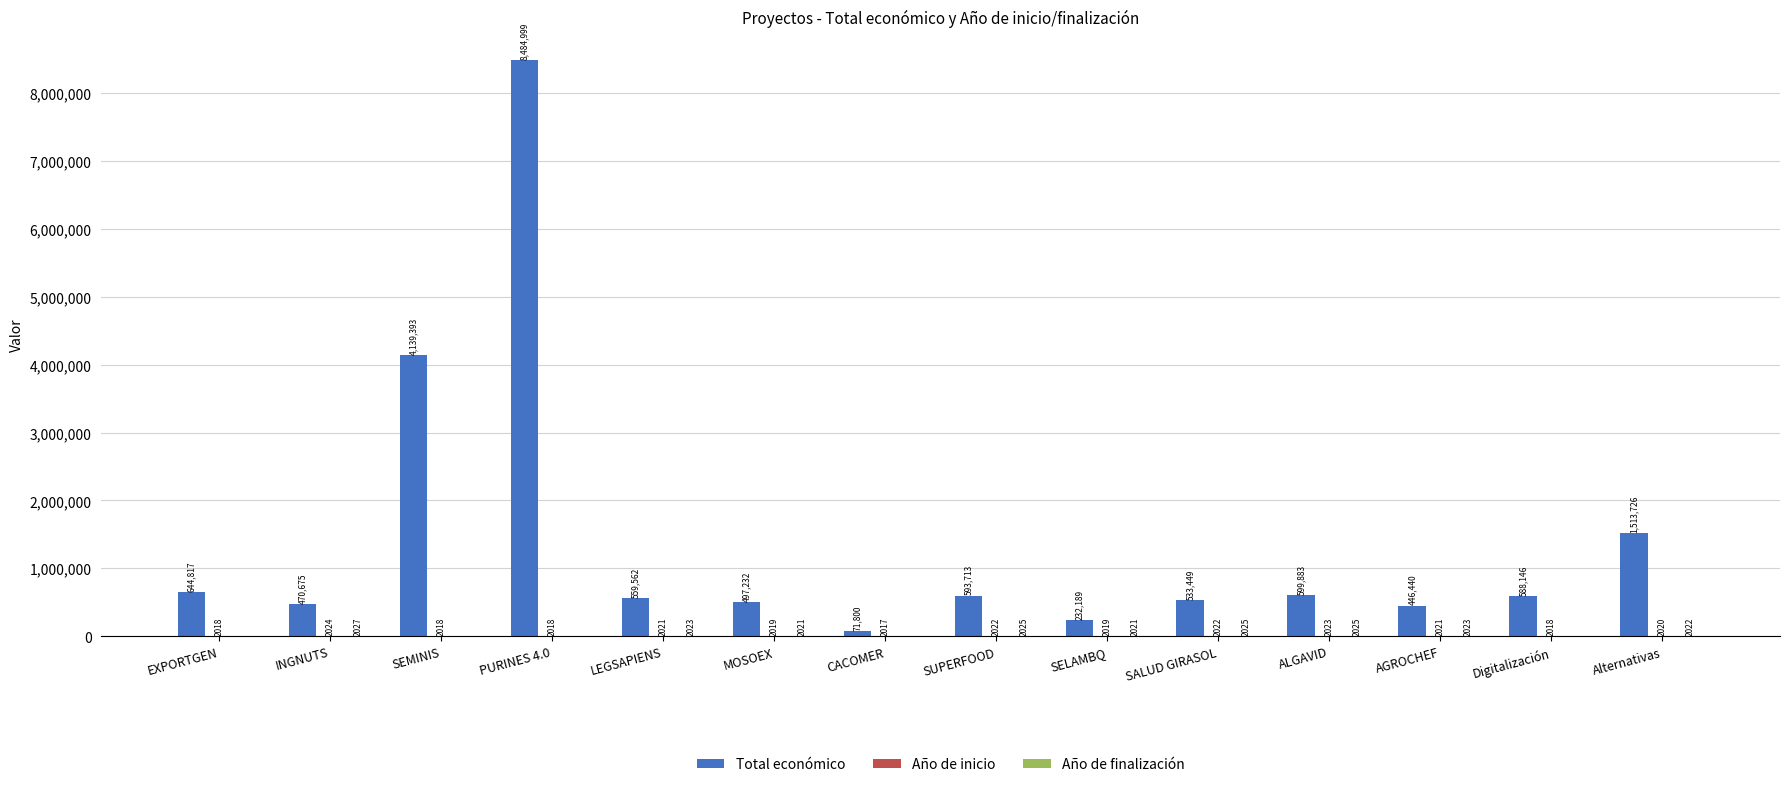

Is it true that Total económico equals 816281 at SALUD GIRASOL?

False